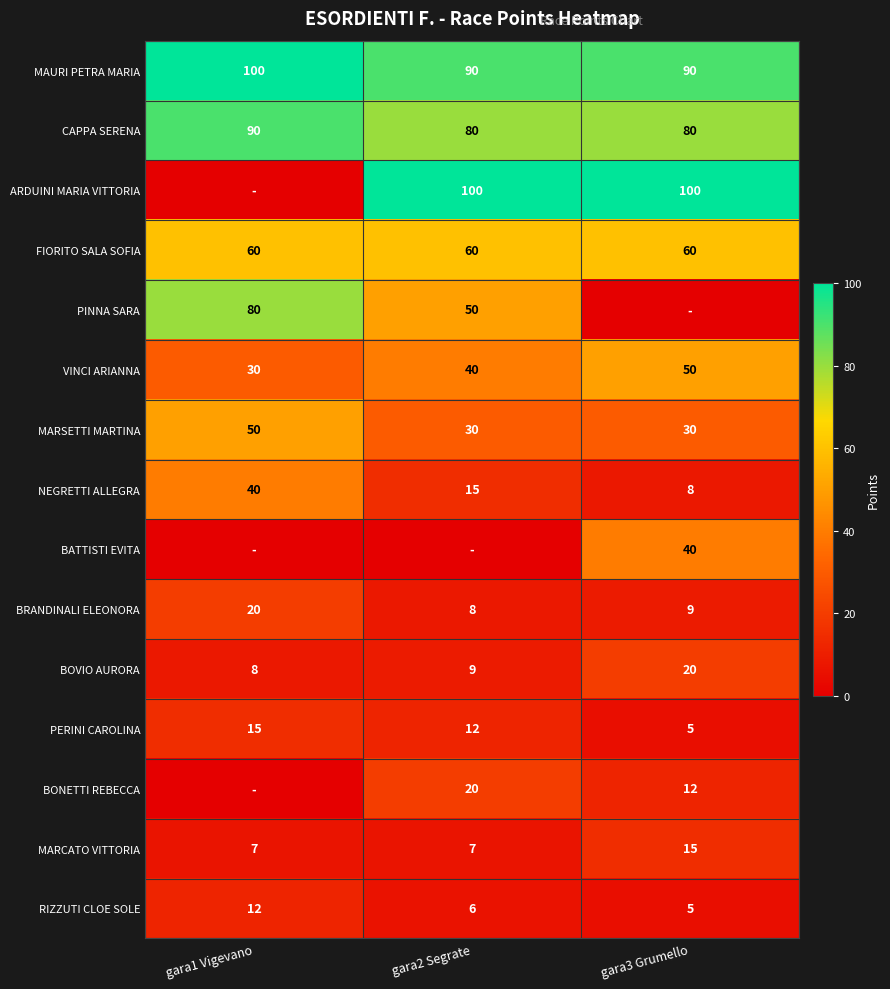

Which category has the lowest value in the BRANDINALI ELEONORA series?

gara2 Segrate